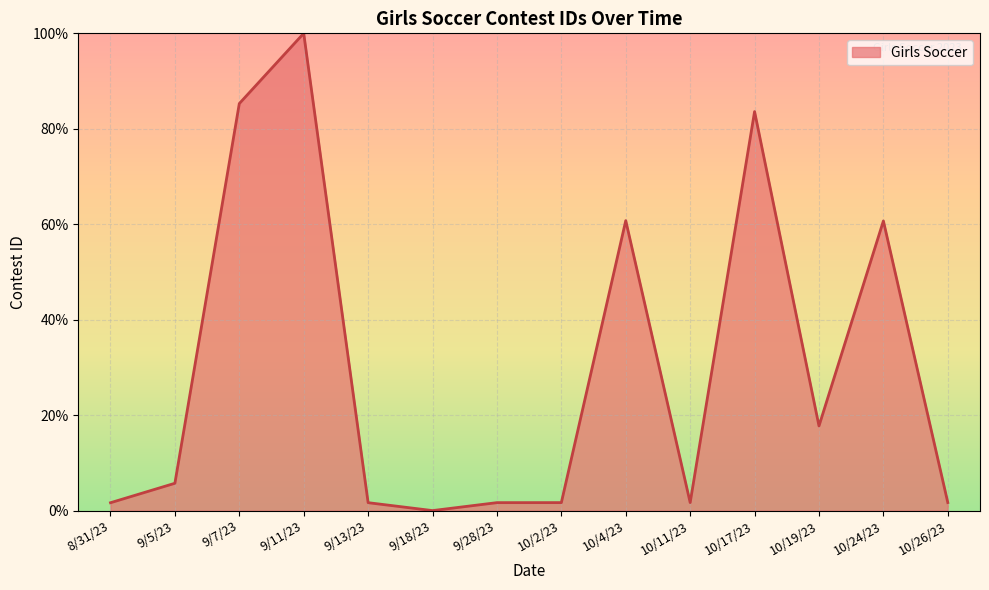

What is the greatest value displayed?

100.0